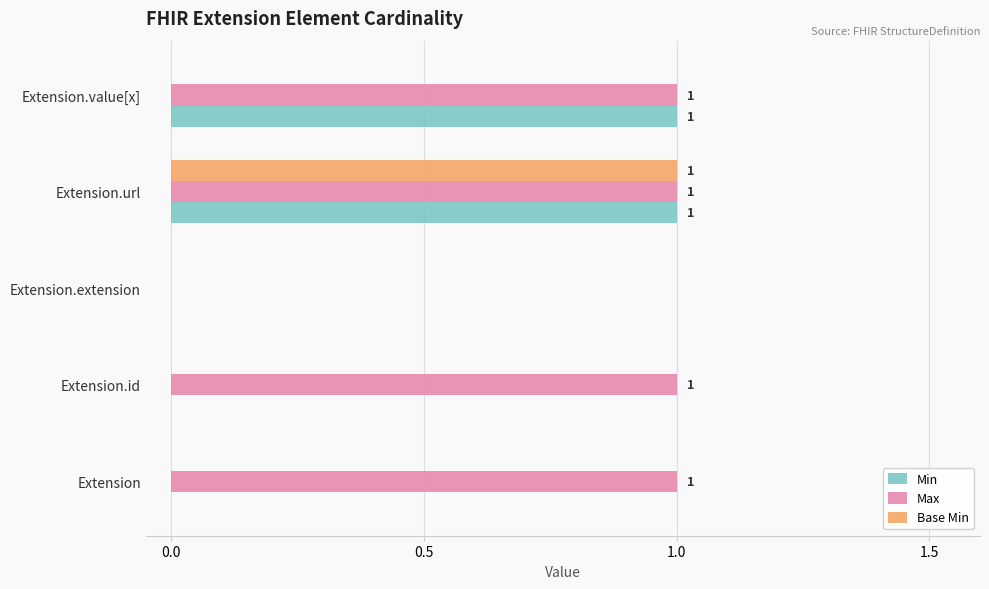

Which series has the largest total across all categories?

Max